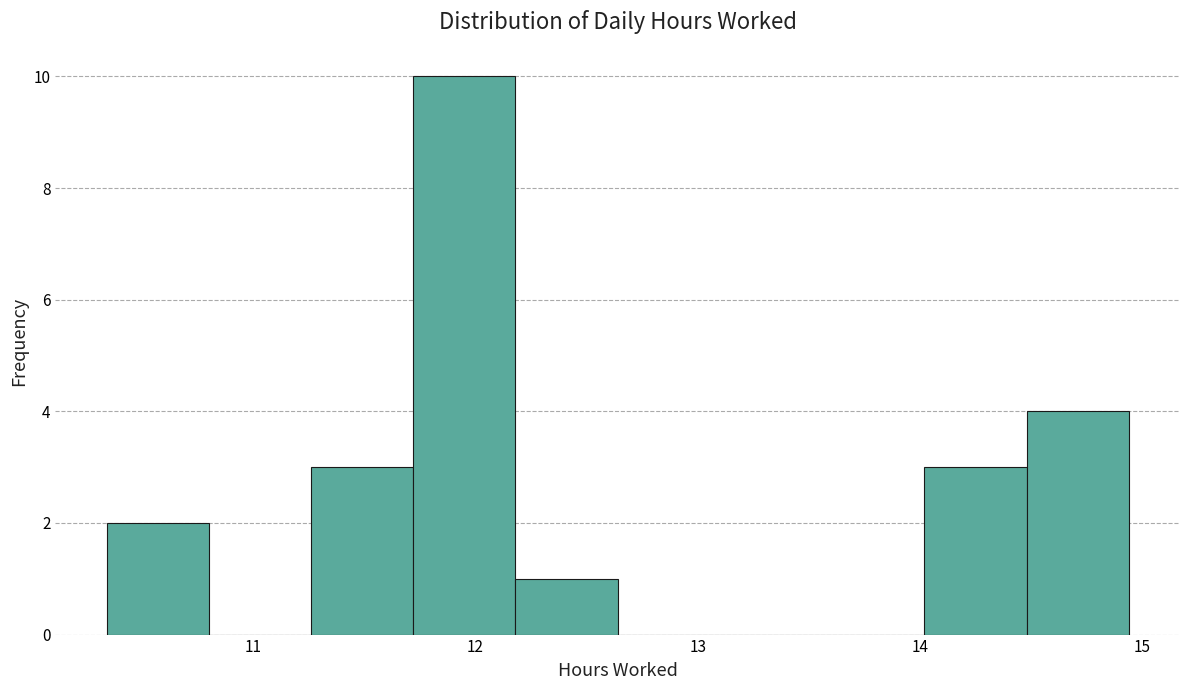

Which range on the x-axis has the tallest bar?

11.72 to 12.18